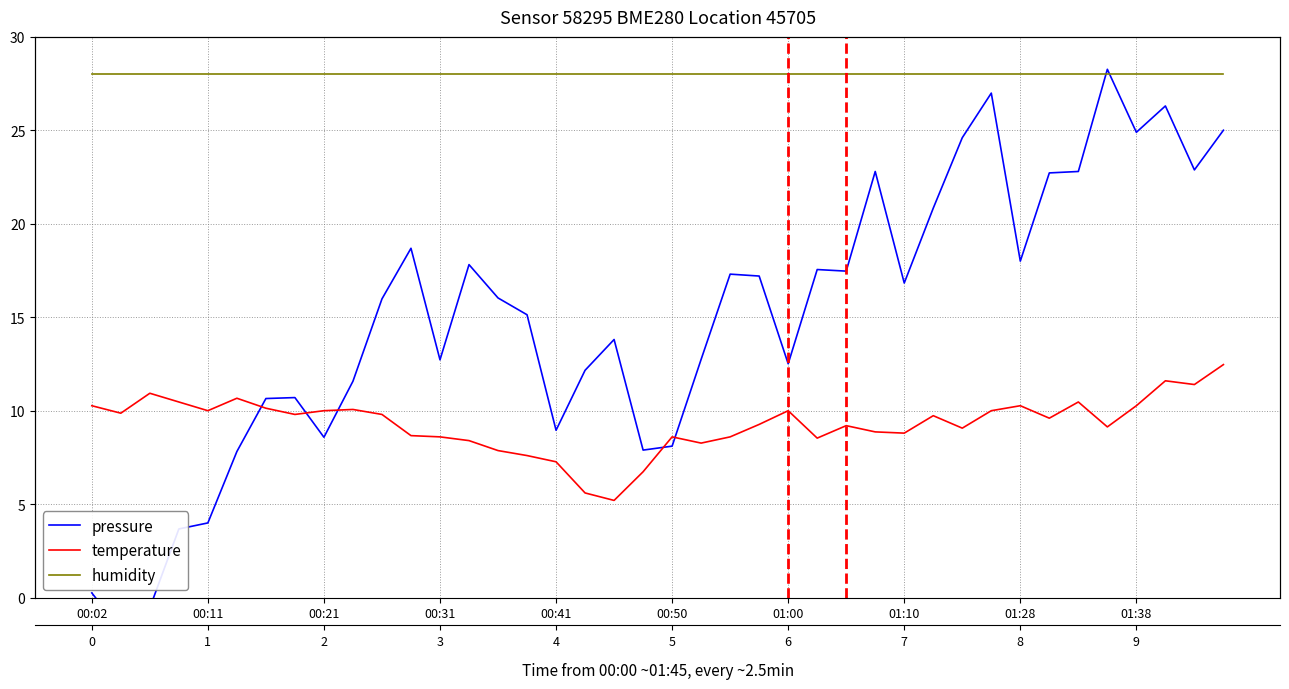

What is the label of the 38th point from the left?

37